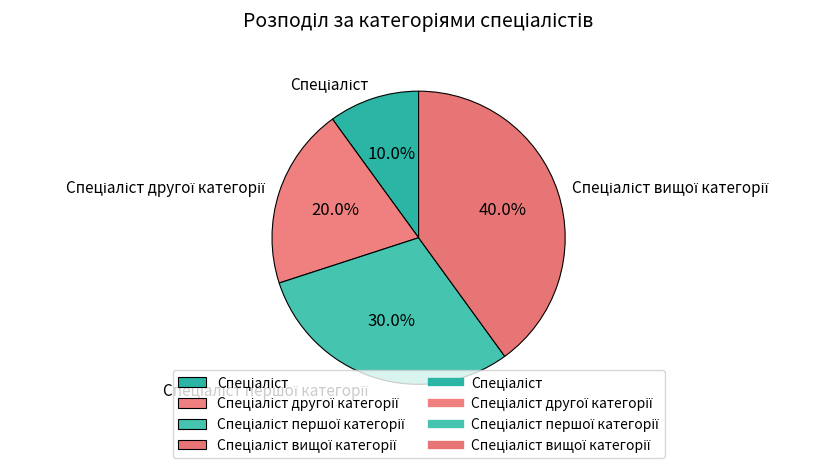

Is there any slice that represents more than half of the pie?

No